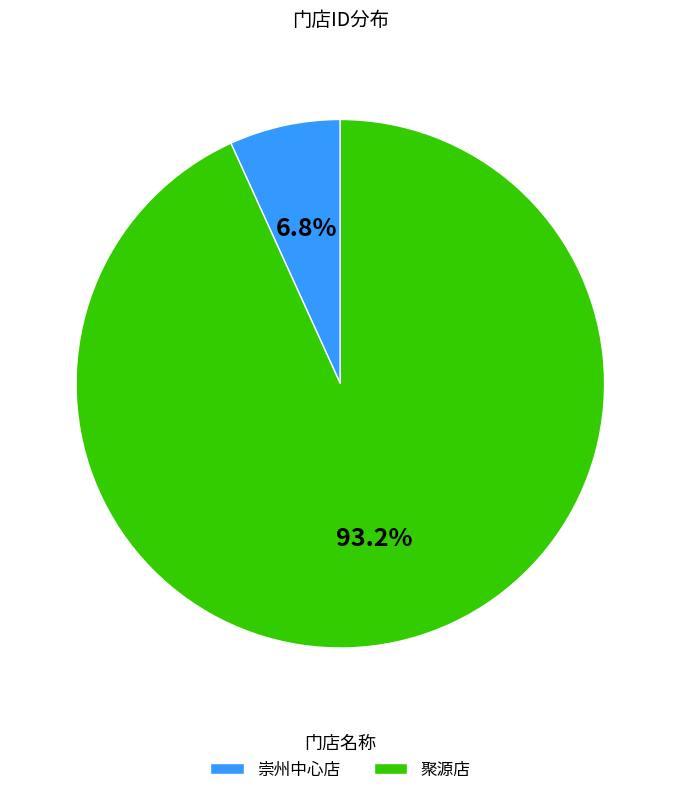

What portion of the pie excludes 崇州中心店?

93.2%